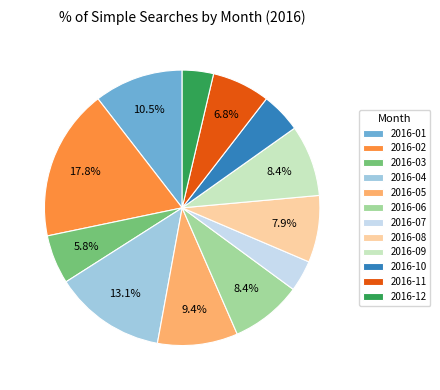

To the nearest percent, what is the difference between the 2016-09 and 2016-11 slice percentages?

2%